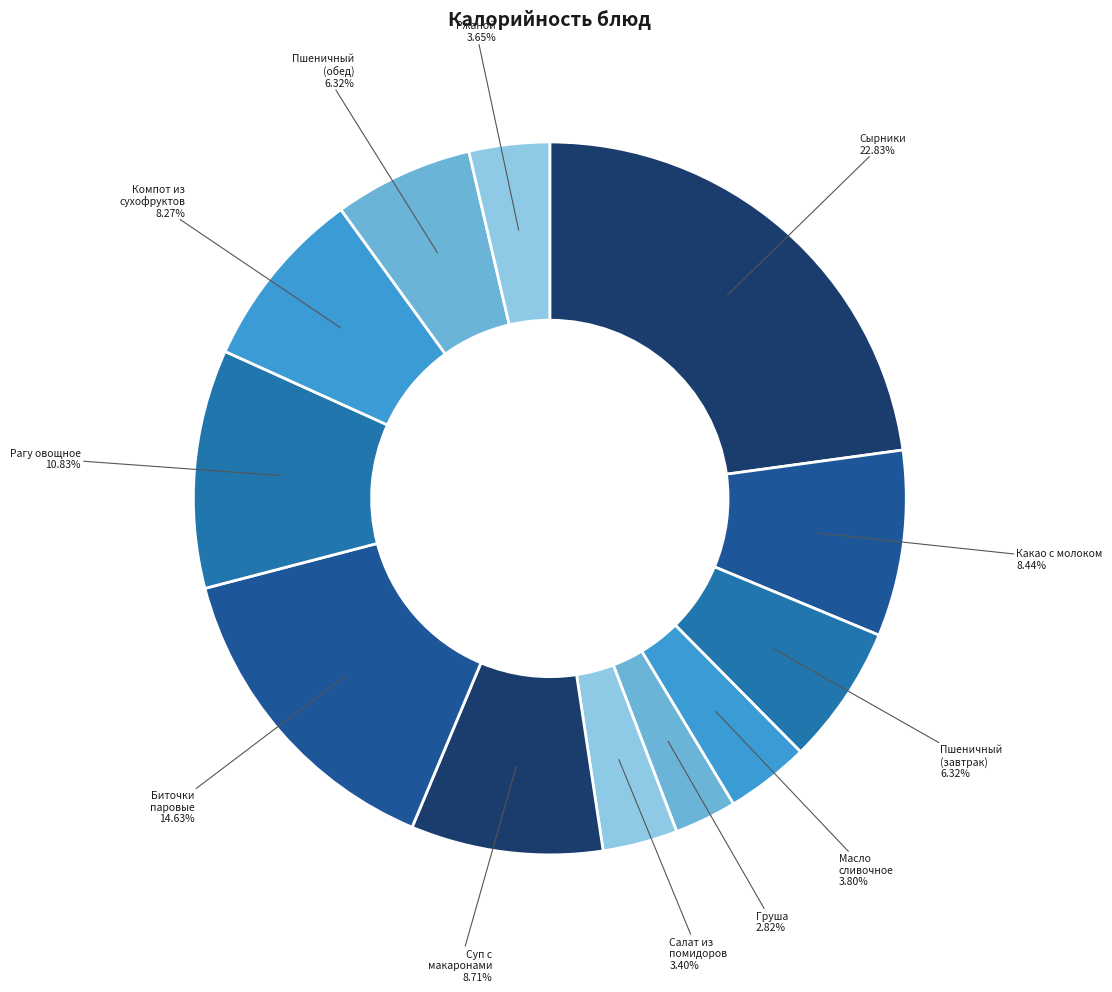

Count the number of slices in the pie.

12